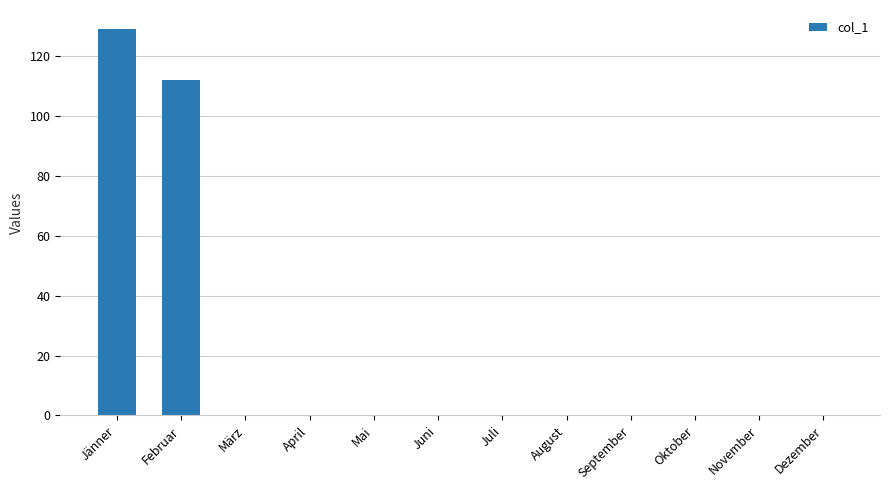

Reading left to right, extract all data points from this chart.

129	112	0	0	0	0	0	0	0	0	0	0